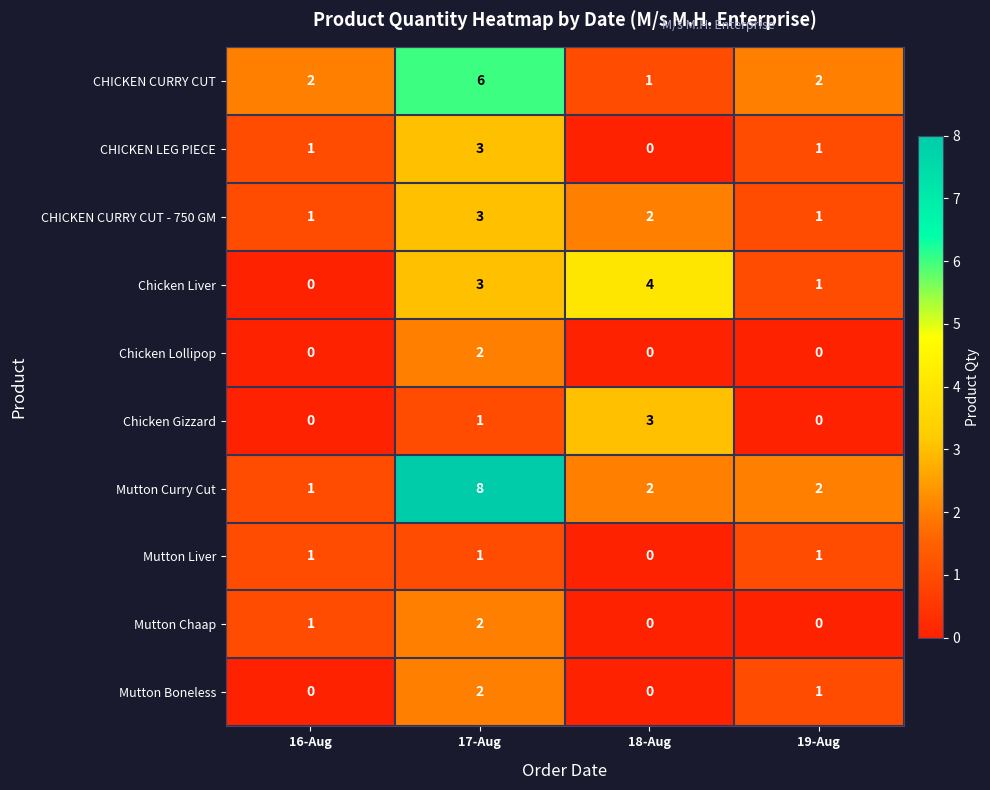

What is the average value of the CHICKEN CURRY CUT series?

3